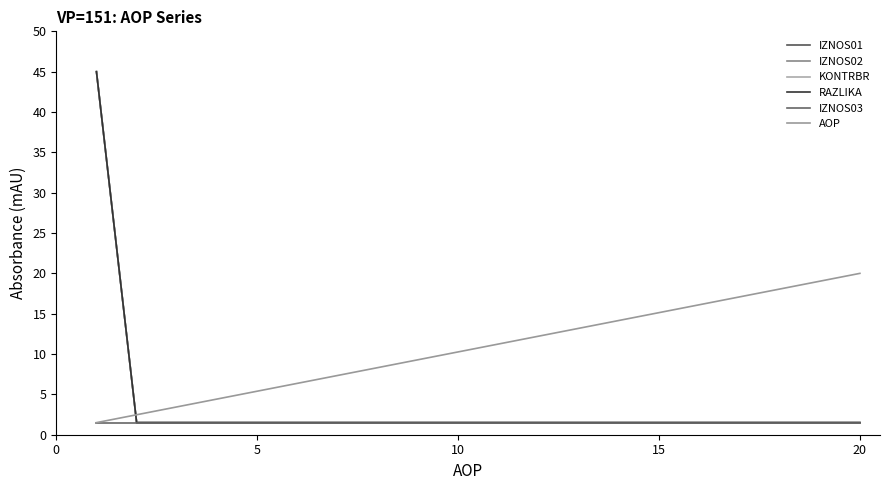

Does the chart display data point markers on the line(s)?

No